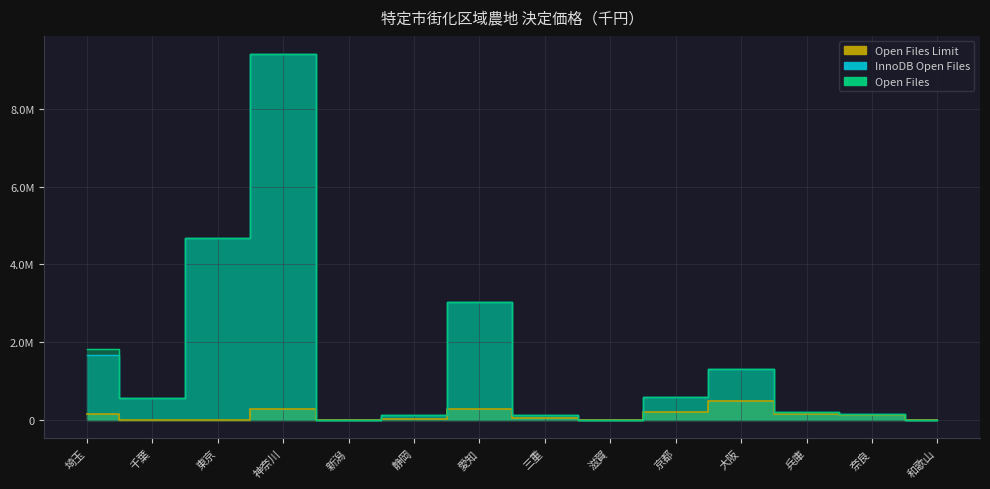

Reading left to right, what are all the values shown in this chart?

Open Files Limit: 埼玉=149198	千葉=0	東京=2645	神奈川=291283	新潟=0	静岡=31608	愛知=289920	三重=46677	滋賀=0	京都=202361	大阪=481233	兵庫=144841	奈良=117077	和歌山=0
InnoDB Open Files: 埼玉=1680410	千葉=562002	東京=4672922	神奈川=9413900	新潟=0	静岡=129857	愛知=3024707	三重=132078	滋賀=0	京都=588129	大阪=1321714	兵庫=200914	奈良=162019	和歌山=0
Open Files: 埼玉=1829608	千葉=562002	東京=4672922	神奈川=9413900	新潟=0	静岡=129857	愛知=3024707	三重=132078	滋賀=0	京都=588129	大阪=1321714	兵庫=200914	奈良=162019	和歌山=0